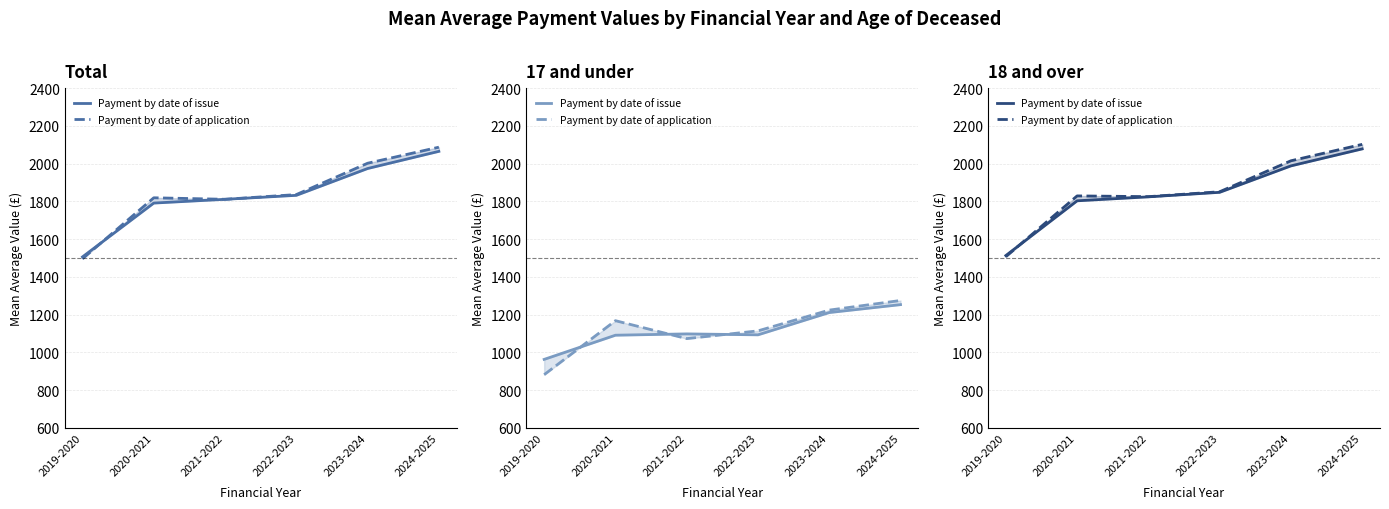

What is the spread (max minus min) of values at 2022-2023?

3